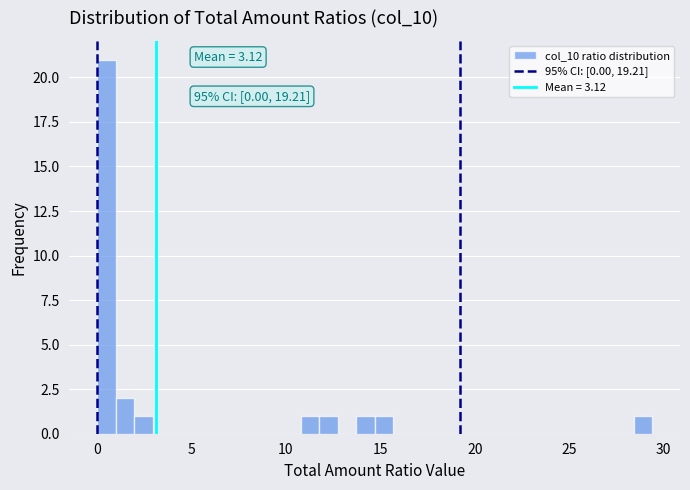

Around what value on the x-axis is the tallest bar? Give the approximate position of its centre, as read against the axis.

0.5